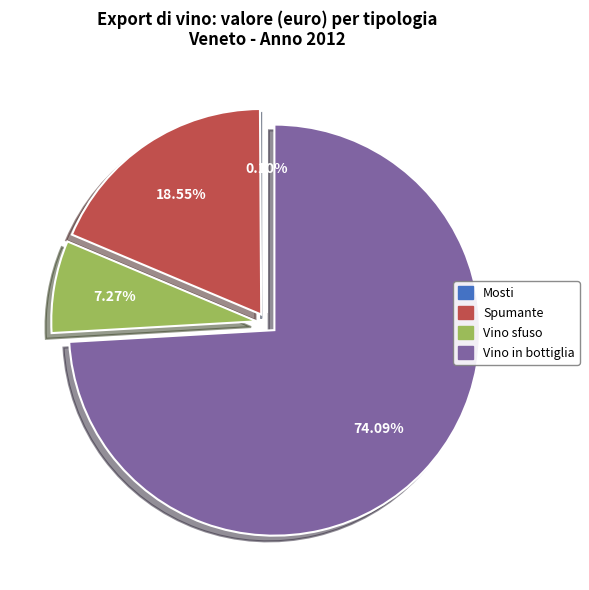

What is the largest slice in the pie chart?

Vino in bottiglia